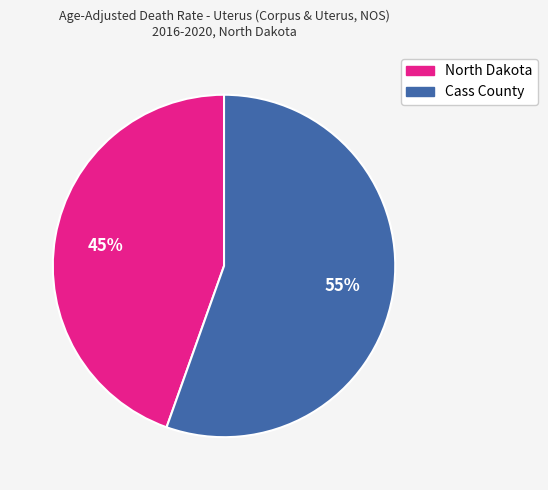

Count the number of slices in the pie.

2